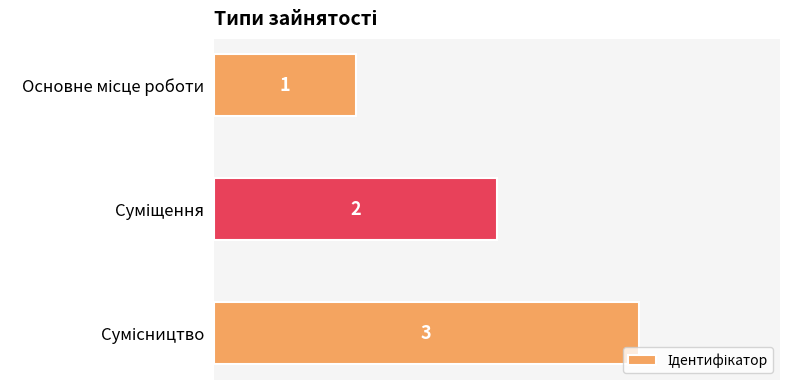

What is the sum of all values?

6